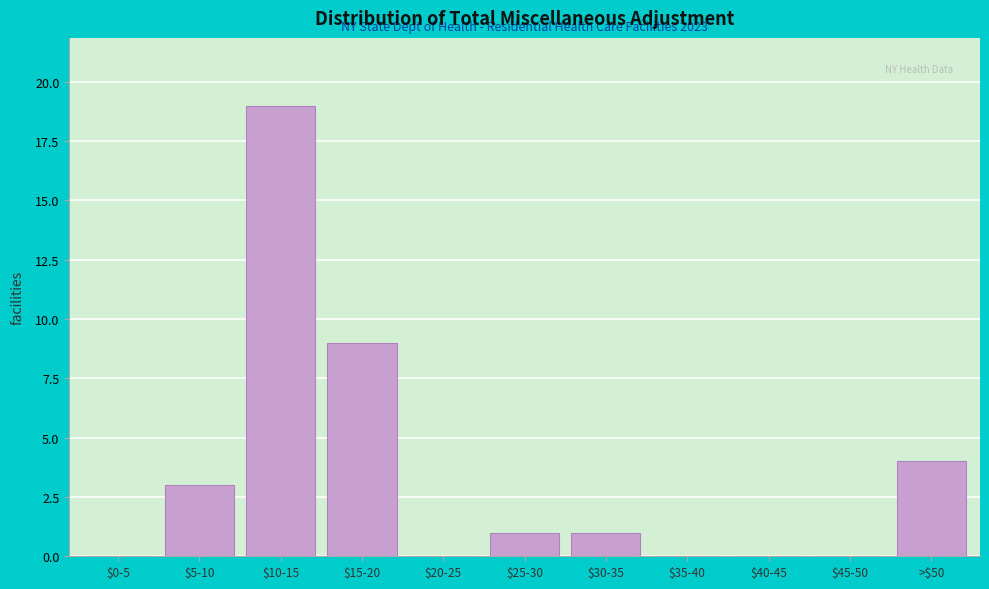

What value does the data have at >$50?

4